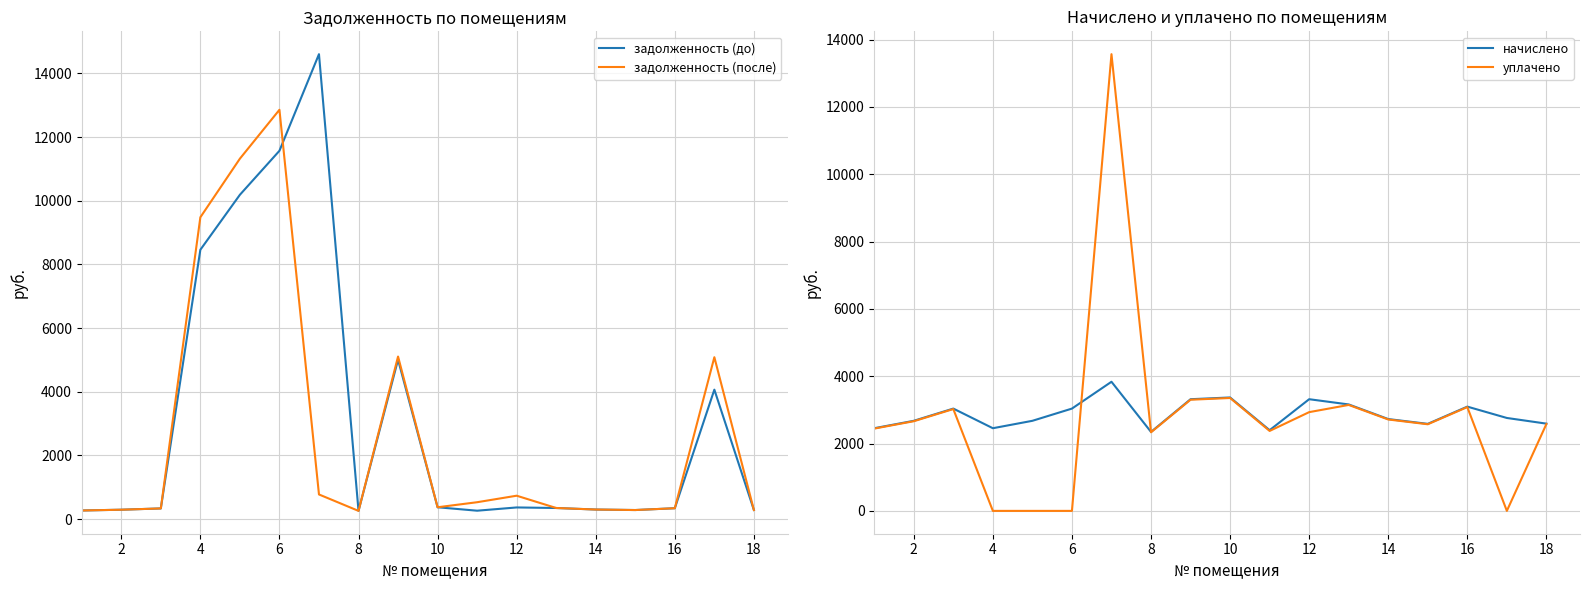

The value of задолженность (до) at 12 is 368.6. True or false?

True